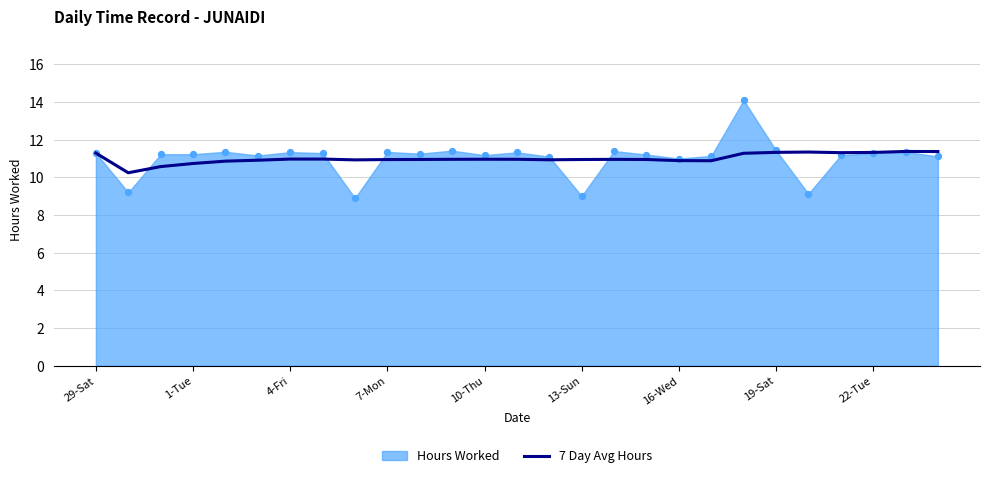

What is the ratio of the value at 13 to the value at 20?

1.0